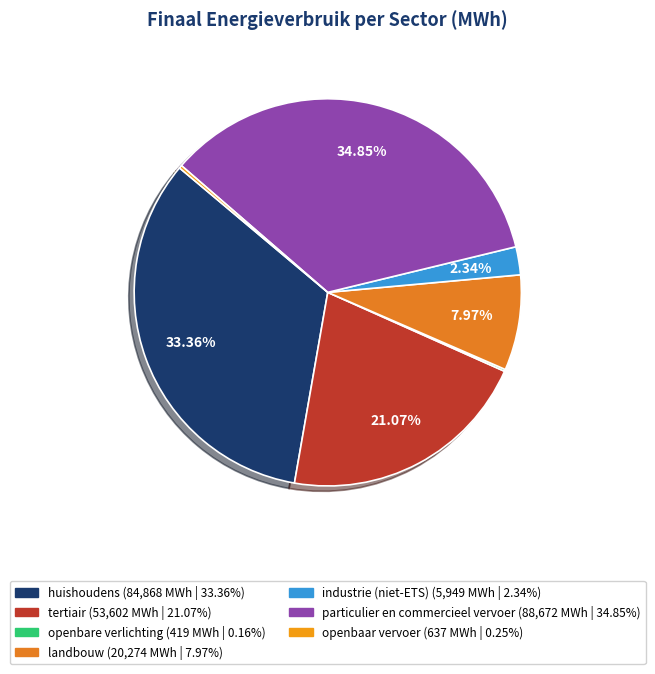

Approximately how many times larger is the value at openbare verlichting compared to openbaar vervoer?

0.7